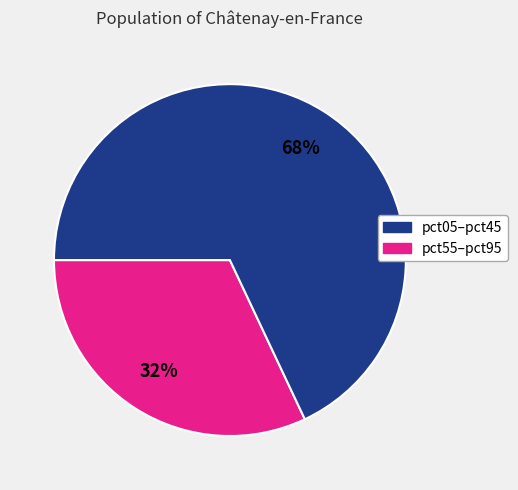

Does any single category account for the majority?

Yes